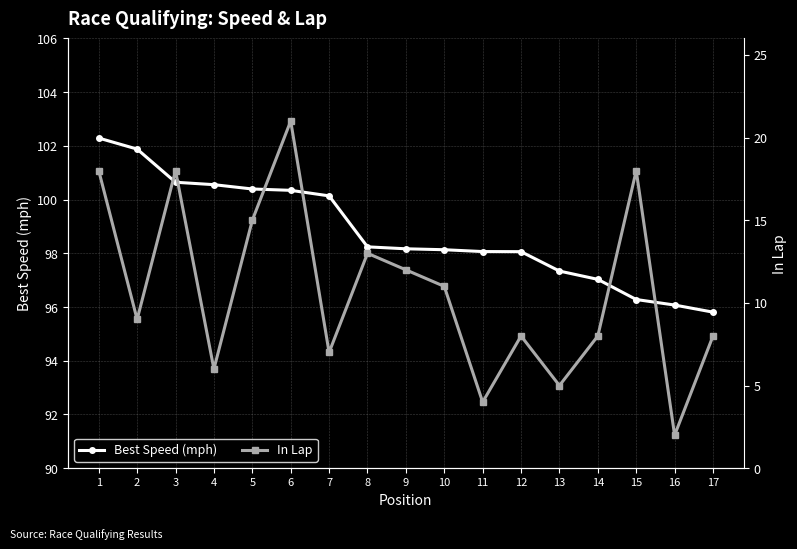

Where is the first local minimum for In Lap?

2